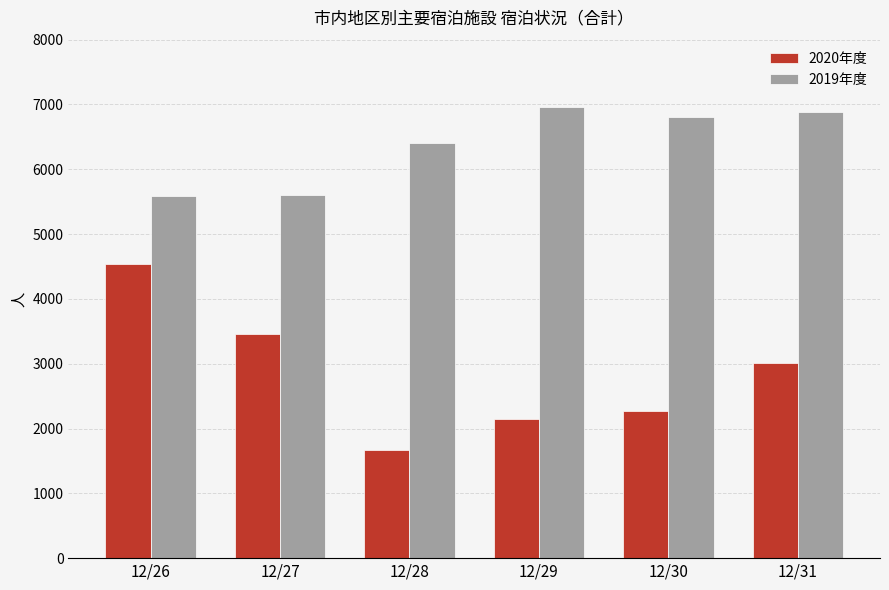

The 2020年度 series shows 1674 at 12/28. True or false?

True